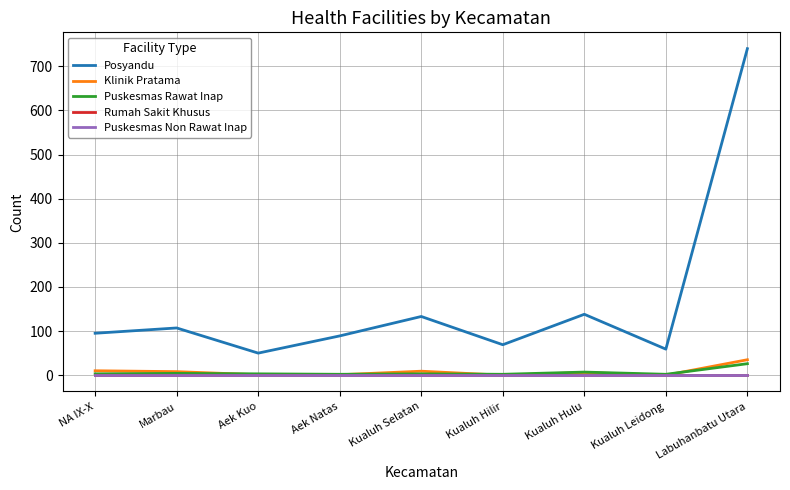

What is the lowest value of the Puskesmas Rawat Inap series?

2